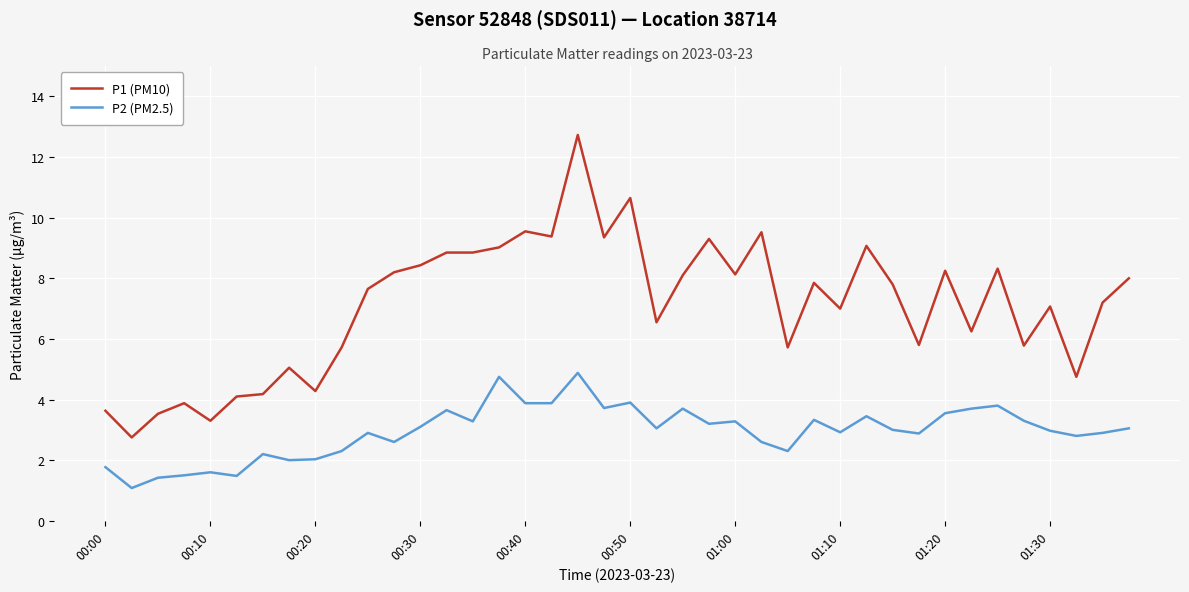

True or false: P1 (PM10) and P2 (PM2.5) intersect in this chart.

False